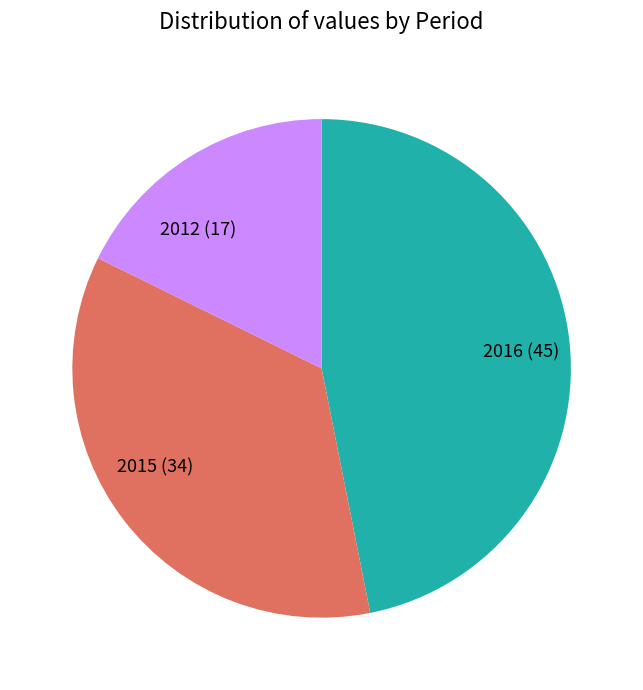

Which has a higher value, 2015 or 2012?

2015